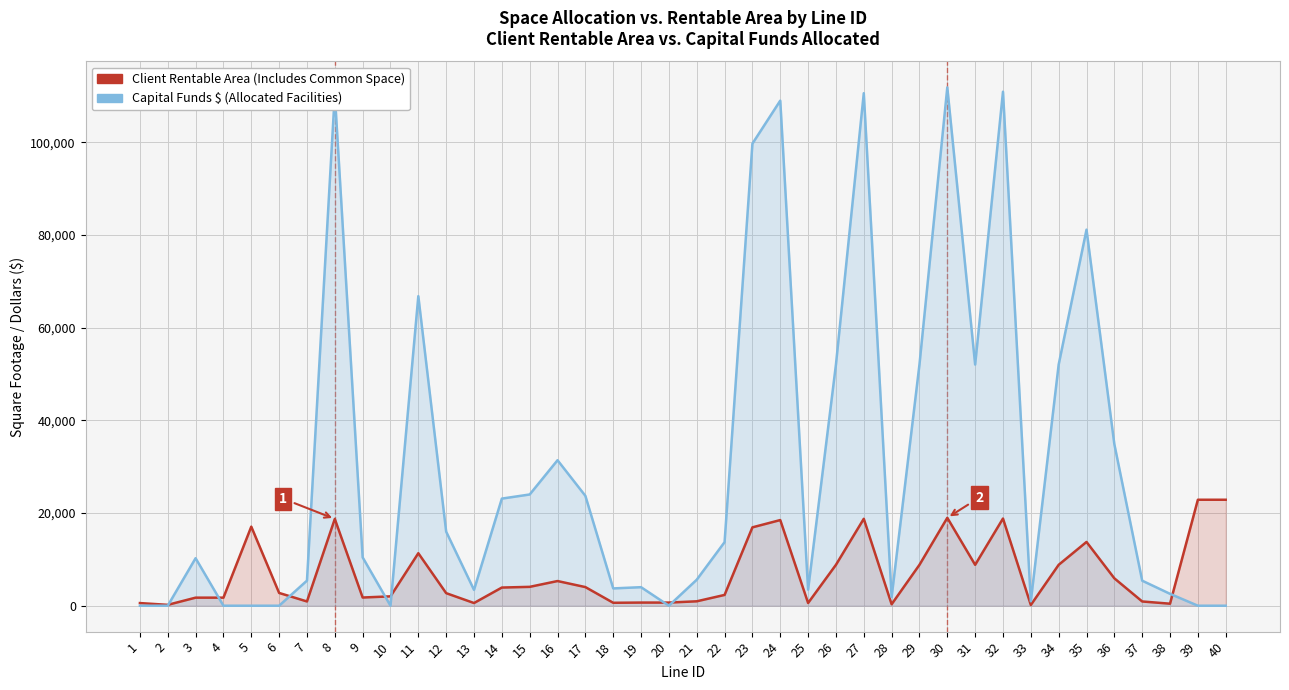

What is the approximate value of Capital Funds $ (Allocated Facilities) at 3?

10248.6